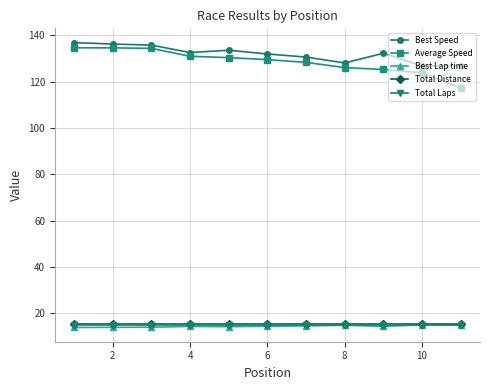

Which series has the widest spread of values?

Average Speed